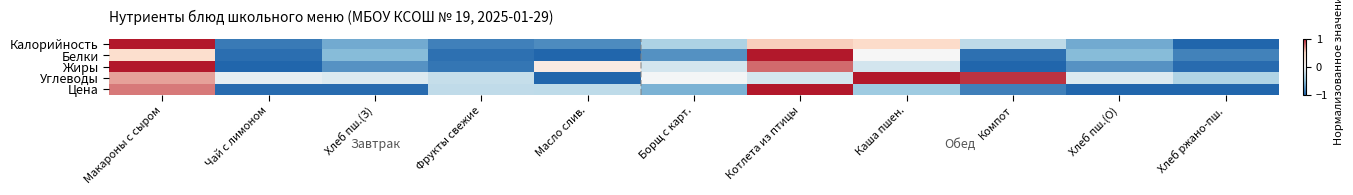

Reading left to right, transcribe all the data shown in this chart.

Калорийность: Макароны с сыром=1.0	Чай с лимоном=-0.9	Хлеб пш.(З)=-0.6	Фрукты свежие=-0.9	Масло слив.=-0.8	Борщ с карт.=-0.4	Котлета из птицы=0.5	Каша пшен.=0.5	Компот=-0.3	Хлеб пш.(О)=-0.6	Хлеб ржано-пш.=-1.0
Белки: Макароны с сыром=0.4	Чай с лимоном=-1.0	Хлеб пш.(З)=-0.5	Фрукты свежие=-0.9	Масло слив.=-1.0	Борщ с карт.=-0.8	Котлета из птицы=1.0	Каша пшен.=-0.0	Компот=-0.9	Хлеб пш.(О)=-0.5	Хлеб ржано-пш.=-0.9
Жиры: Макароны с сыром=1.0	Чай с лимоном=-1.0	Хлеб пш.(З)=-0.8	Фрукты свежие=-0.9	Масло слив.=0.2	Борщ с карт.=-0.2	Котлета из птицы=0.8	Каша пшен.=-0.2	Компот=-1.0	Хлеб пш.(О)=-0.8	Хлеб ржано-пш.=-1.0
Углеводы: Макароны с сыром=0.6	Чай с лимоном=-0.1	Хлеб пш.(З)=-0.1	Фрукты свежие=-0.2	Масло слив.=-1.0	Борщ с карт.=-0.0	Котлета из птицы=-0.2	Каша пшен.=1.0	Компот=0.9	Хлеб пш.(О)=-0.1	Хлеб ржано-пш.=-0.3
Цена: Макароны с сыром=0.7	Чай с лимоном=-1.0	Хлеб пш.(З)=-1.0	Фрукты свежие=-0.3	Масло слив.=-0.3	Борщ с карт.=-0.6	Котлета из птицы=1.0	Каша пшен.=-0.4	Компот=-0.9	Хлеб пш.(О)=-1.0	Хлеб ржано-пш.=-1.0